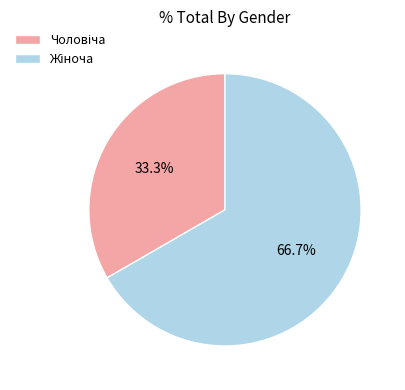

Is there any slice that represents more than half of the pie?

Yes